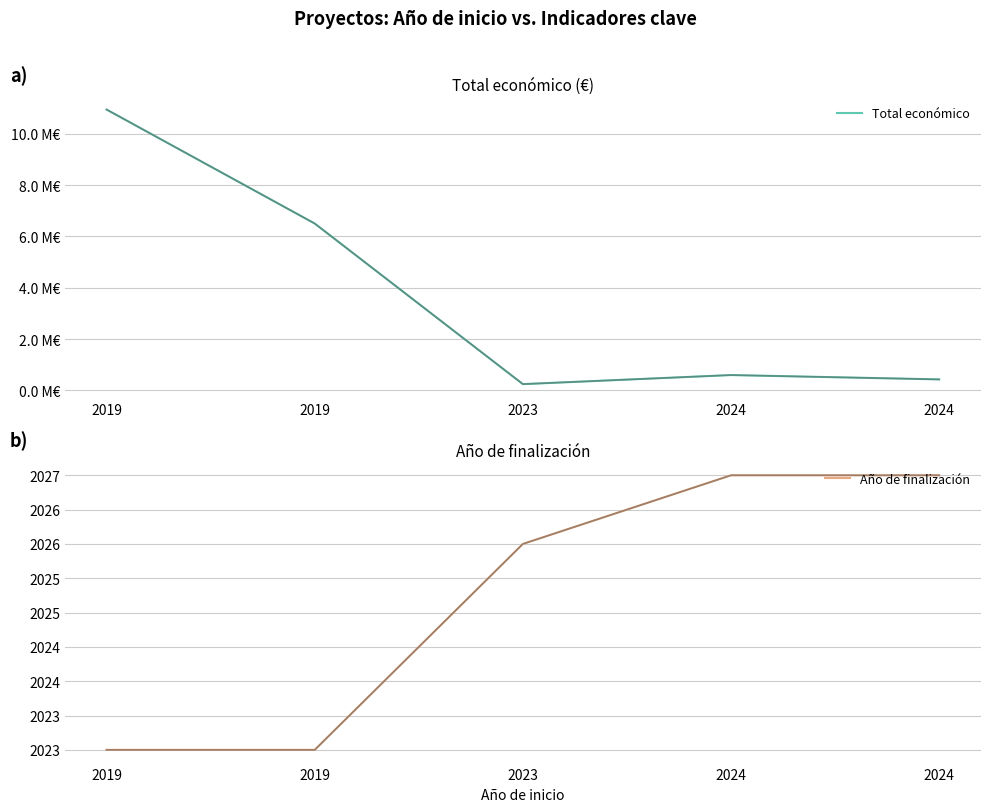

What is the spread (max minus min) of values at 2024?

591688